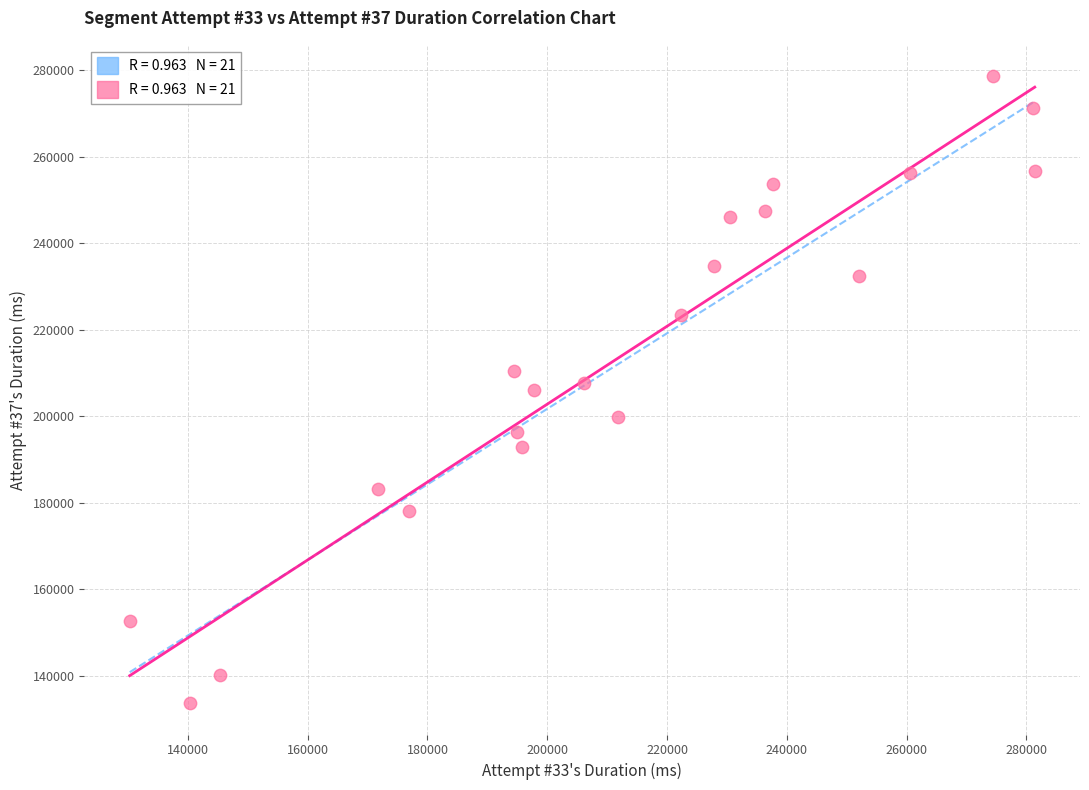

What is the range of X values (max minus min)?

151102